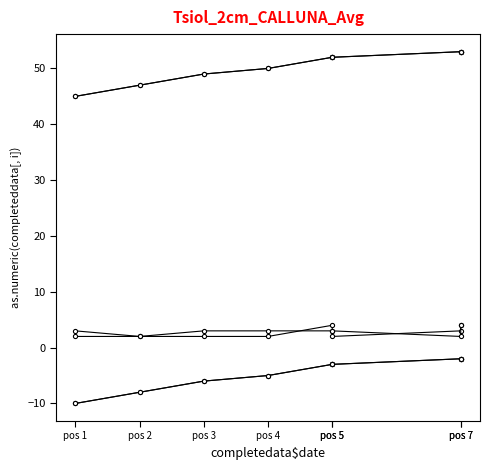

Where is event_total_score nearest to the value 49?

pos 3